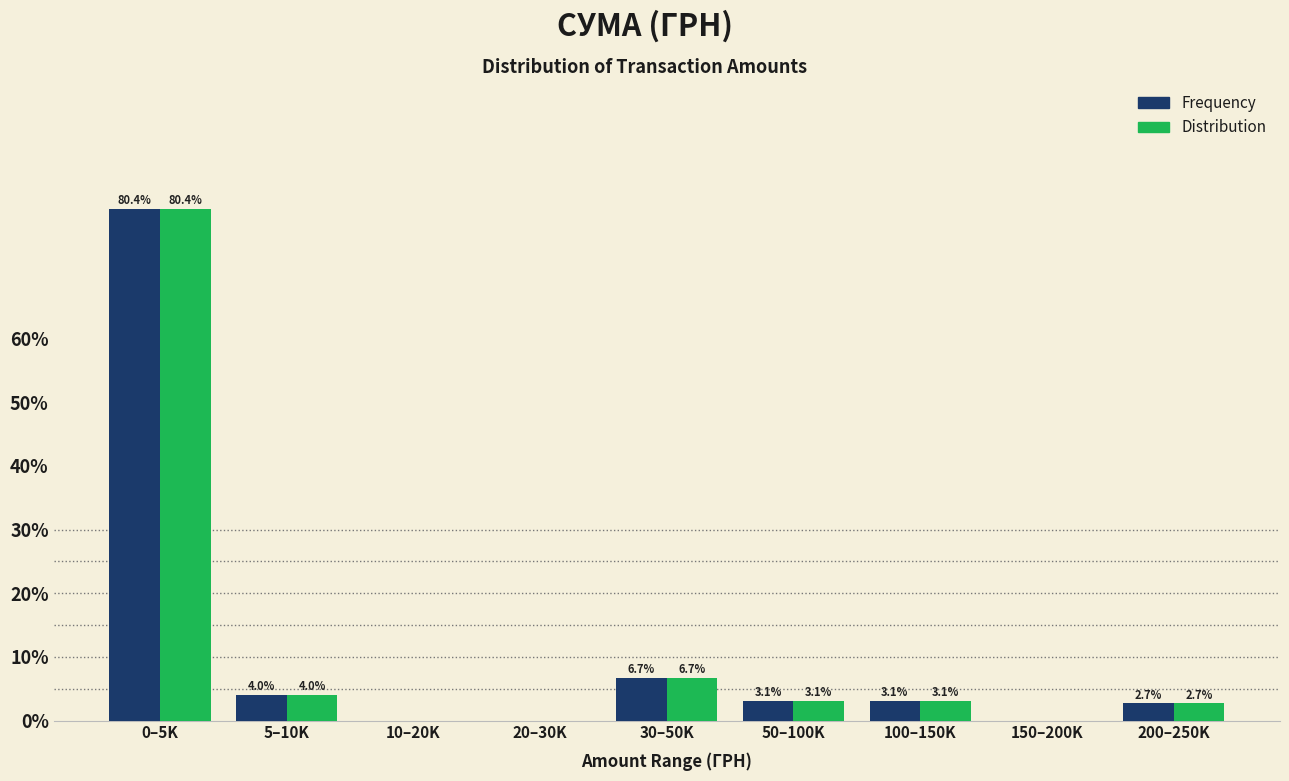

Reading left to right, extract all data points from this chart.

Frequency: 0–5K=80.4	5–10K=4.0	10–20K=0.0	20–30K=0.0	30–50K=6.7	50–100K=3.1	100–150K=3.1	150–200K=0.0	200–250K=2.7
Distribution: 0–5K=80.4	5–10K=4.0	10–20K=0.0	20–30K=0.0	30–50K=6.7	50–100K=3.1	100–150K=3.1	150–200K=0.0	200–250K=2.7